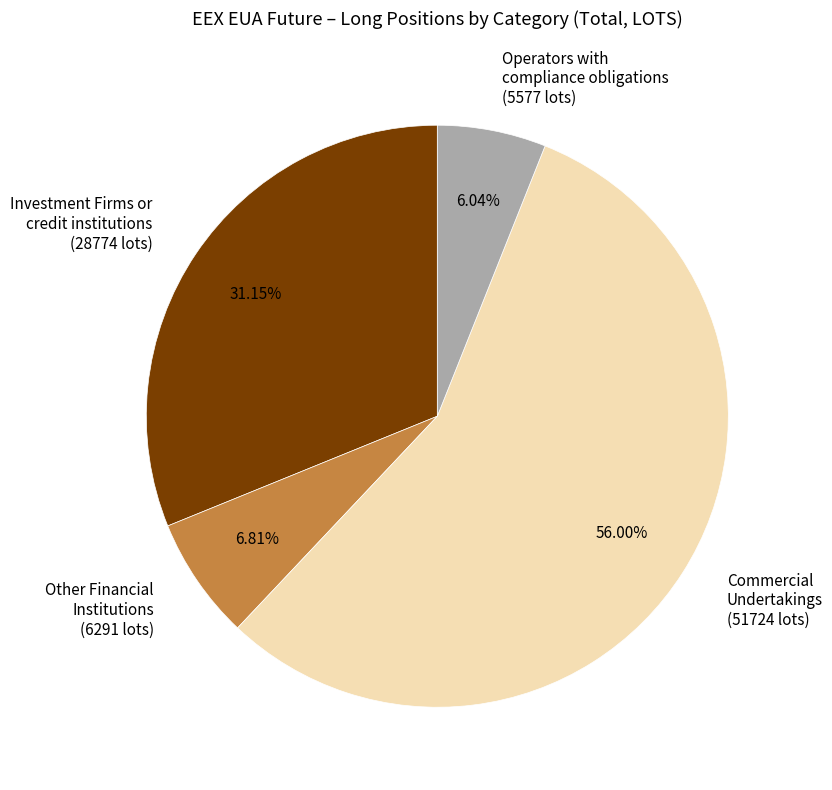

To the nearest percent, what is the average slice percentage?

25%